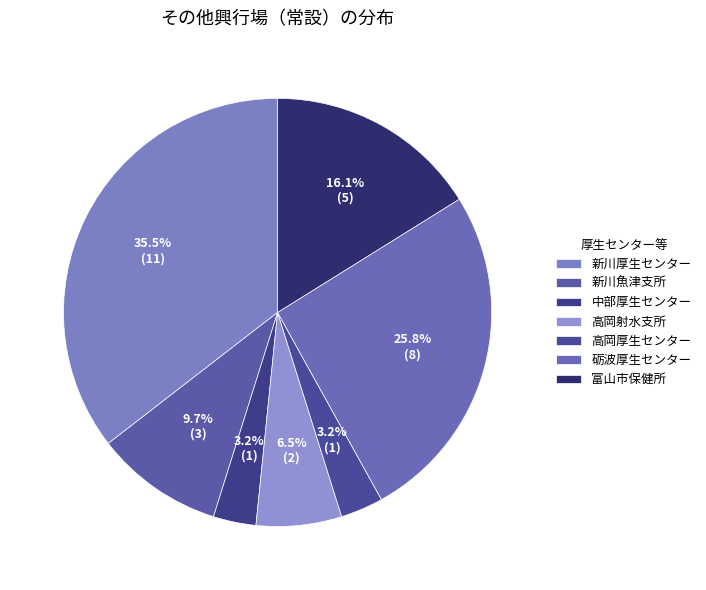

Which category has the biggest portion of the pie?

新川厚生センター